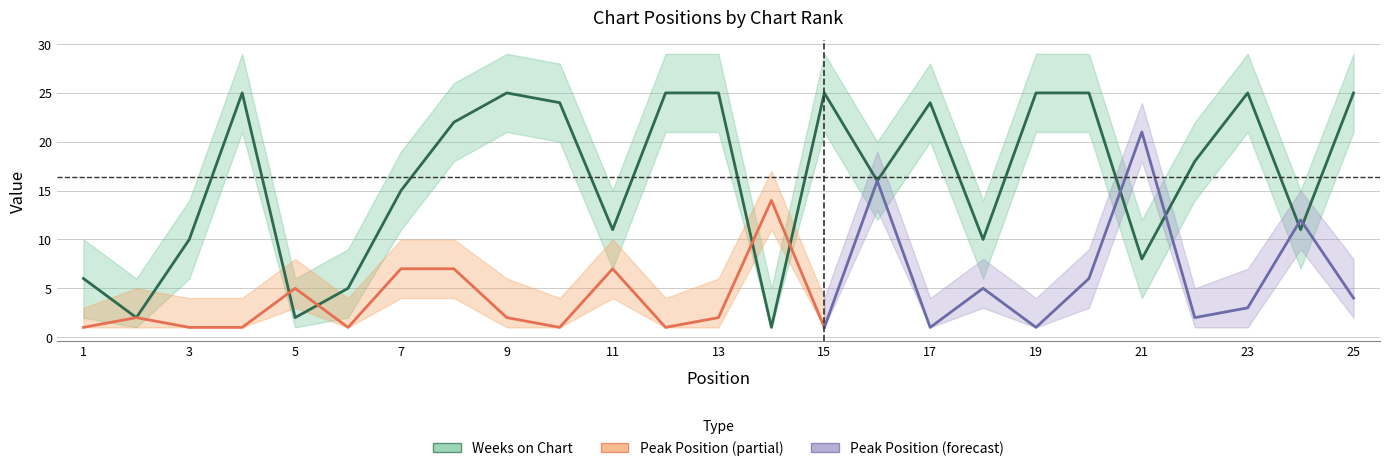

What is the value of the 24th point from the left?

11